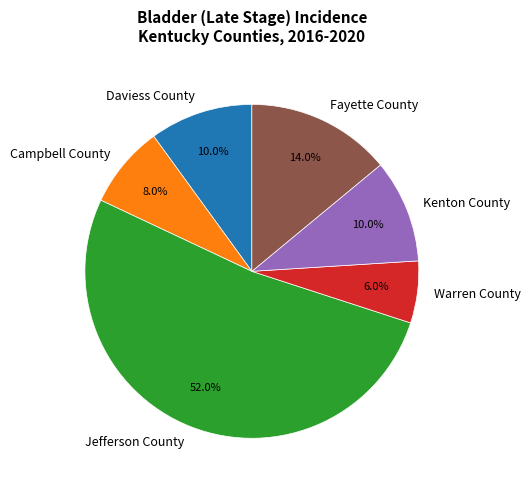

True or false: Warren County accounts for 6% of the total.

True